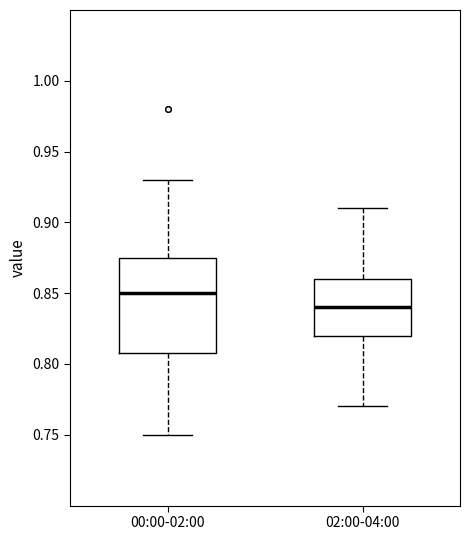

Which box is the tallest, from its lower edge to its upper edge?

00:00-02:00